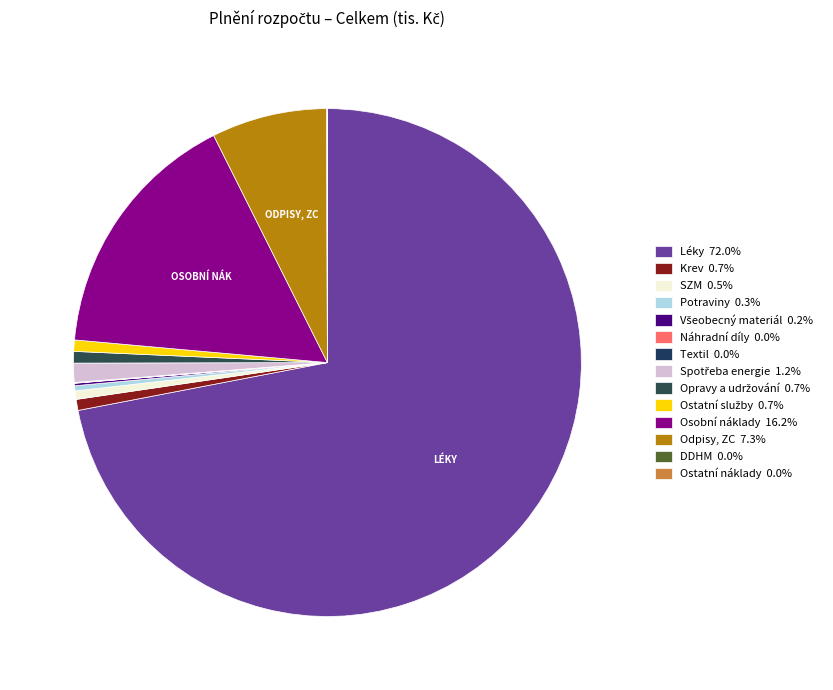

Does Všeobecný materiál account for over 50% of the chart?

No